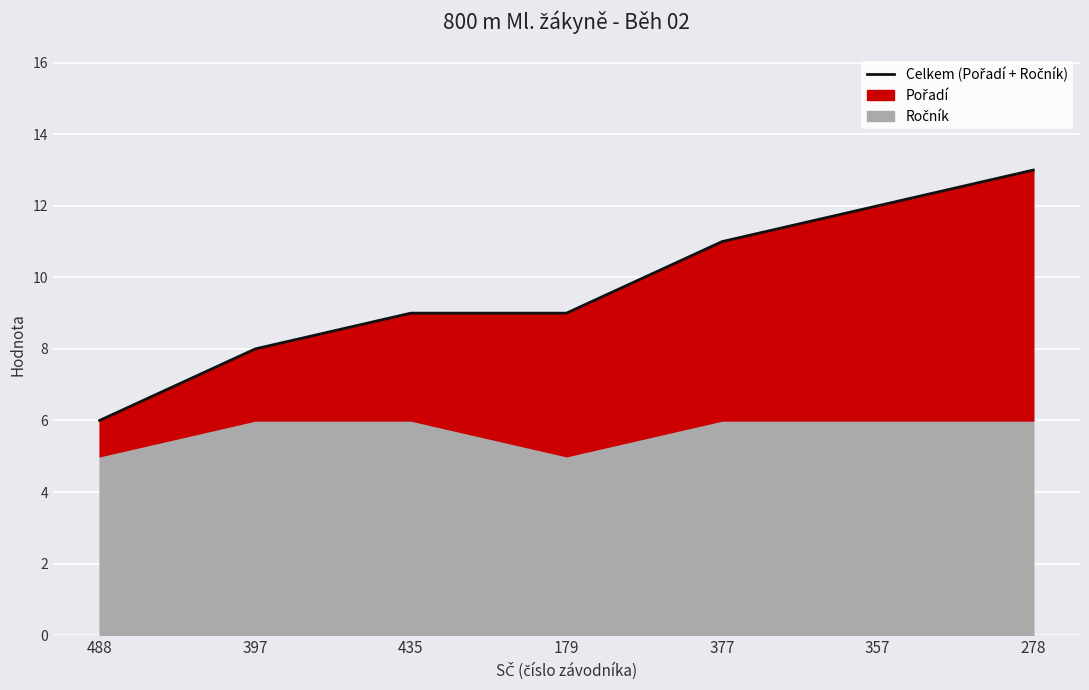

Rank the categories by value from lowest to highest.

488, 397, 435, 179, 377, 357, 278